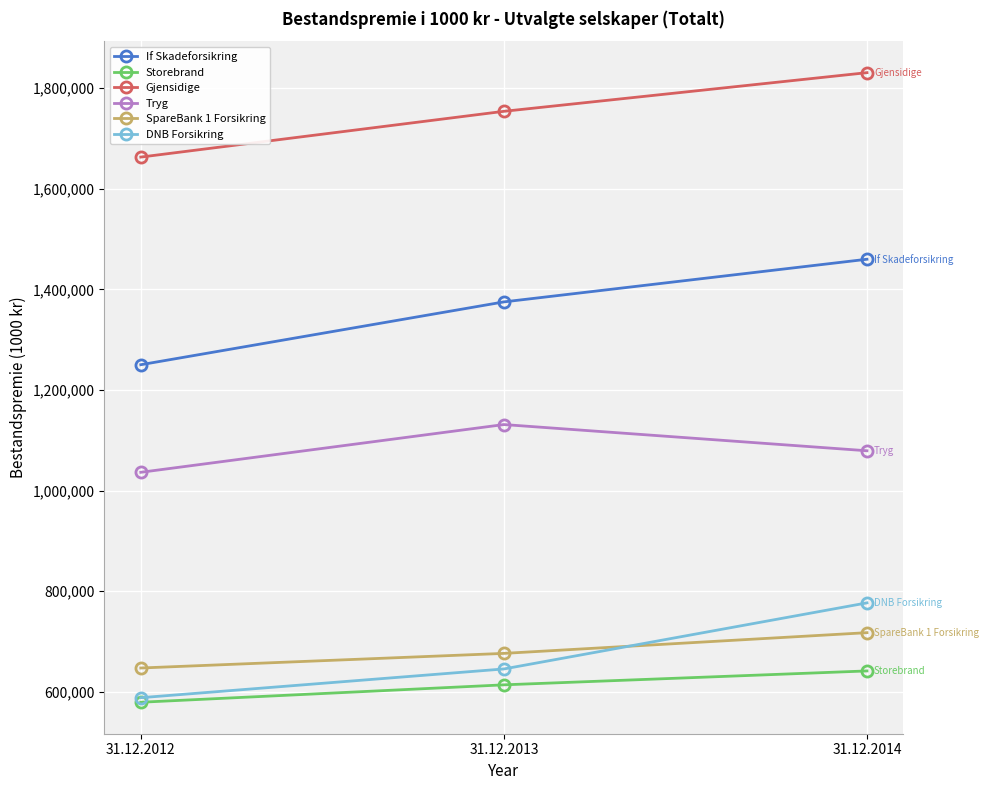

Which series has the largest range (max minus min)?

If Skadeforsikring